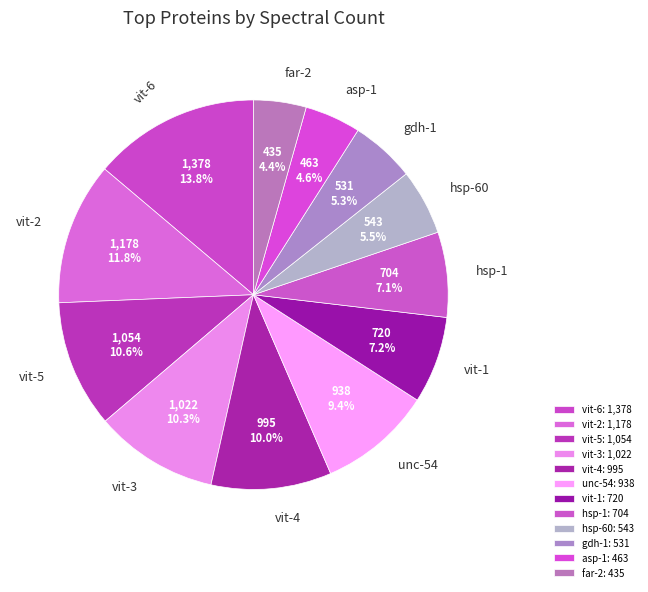

What is the largest slice in the pie chart?

vit-6